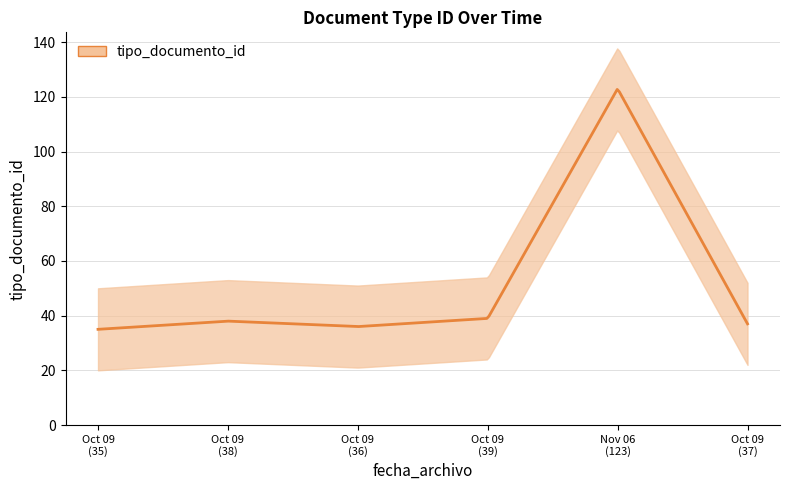

Reading right to left, what are all the values shown in this chart?

37	123	39	36	38	35